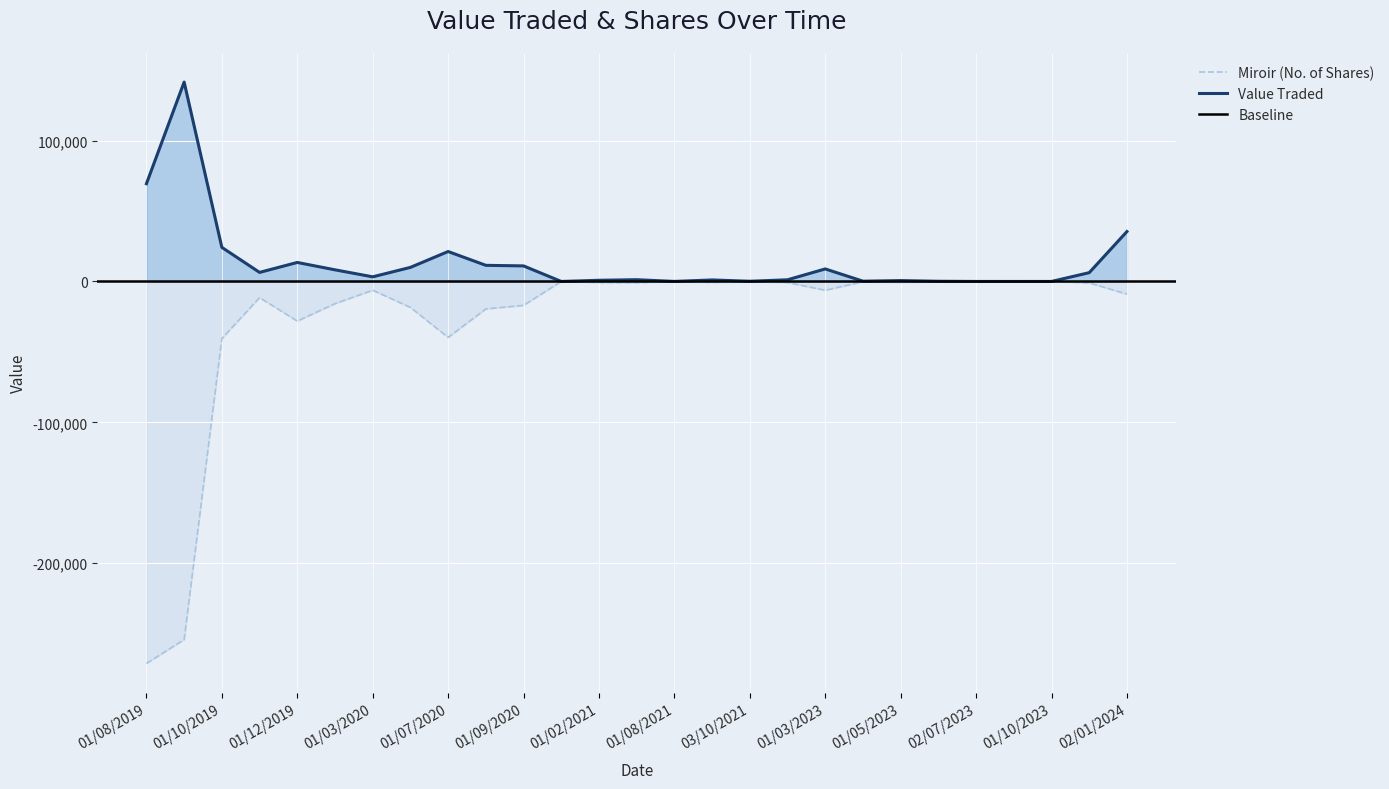

What position from the left is 03/11/2019?

4